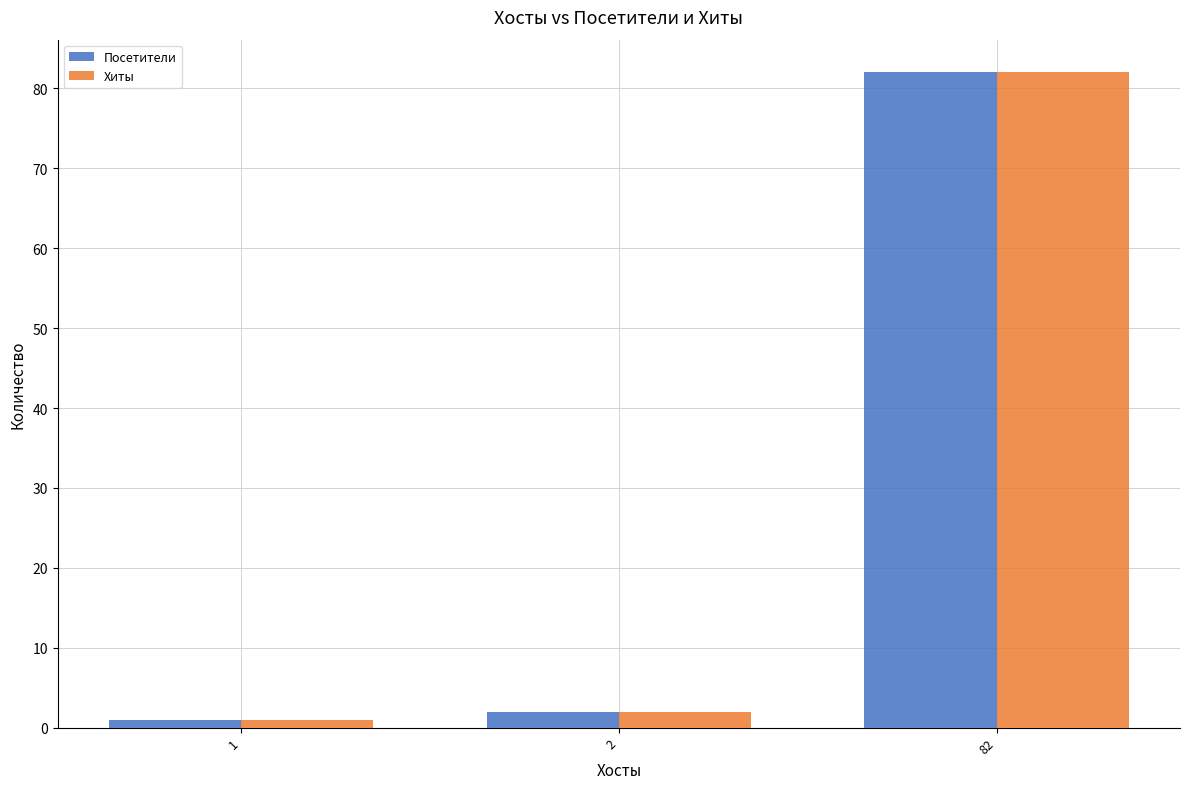

At which label is Посетители closest to 41?

2